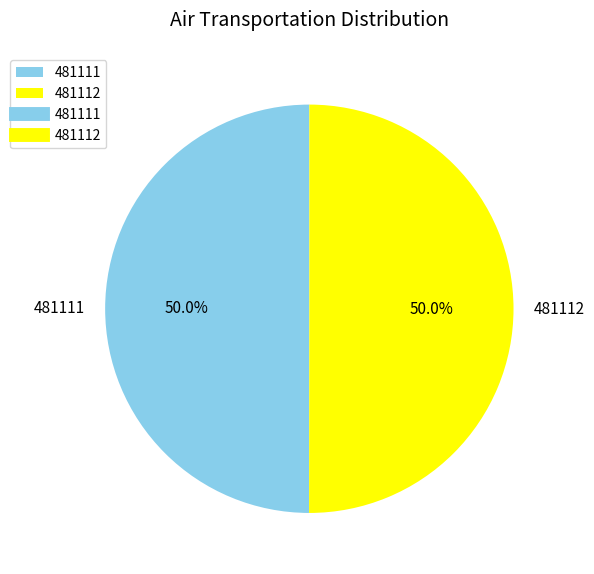

To the nearest percent, what portion does 481111 represent?

50%